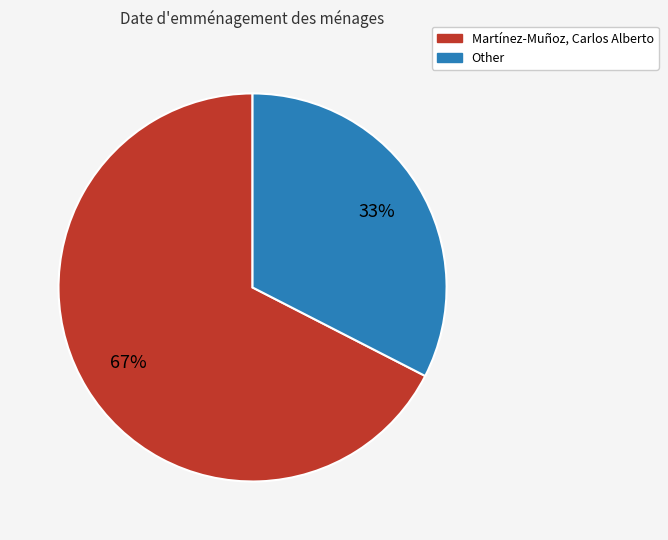

How many slices are in this pie chart?

2